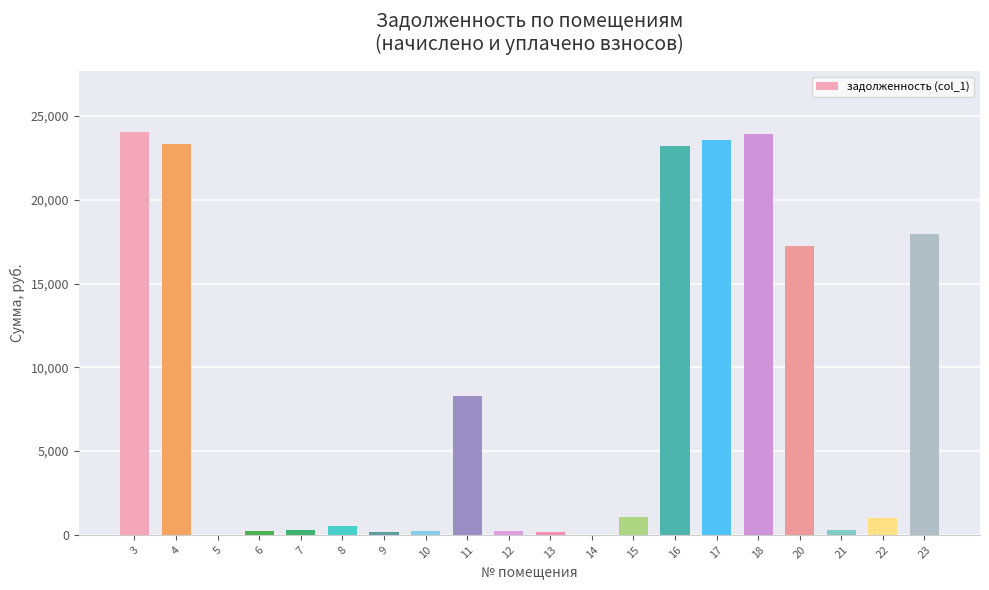

What is the maximum value shown in the chart?

24070.9